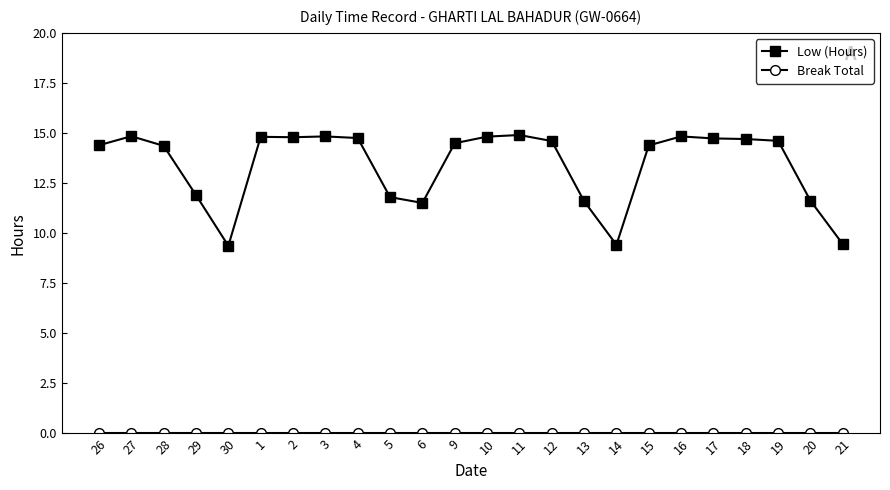

At how many categories does at least one series exceed 4?

24